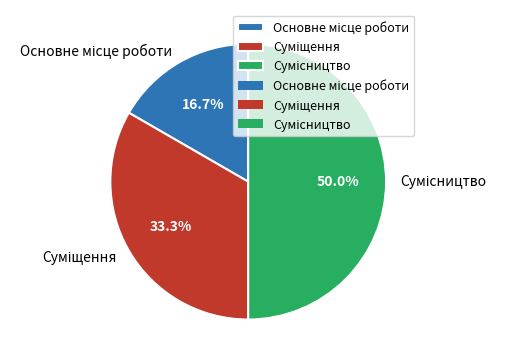

Which slice is the largest?

Сумісництво